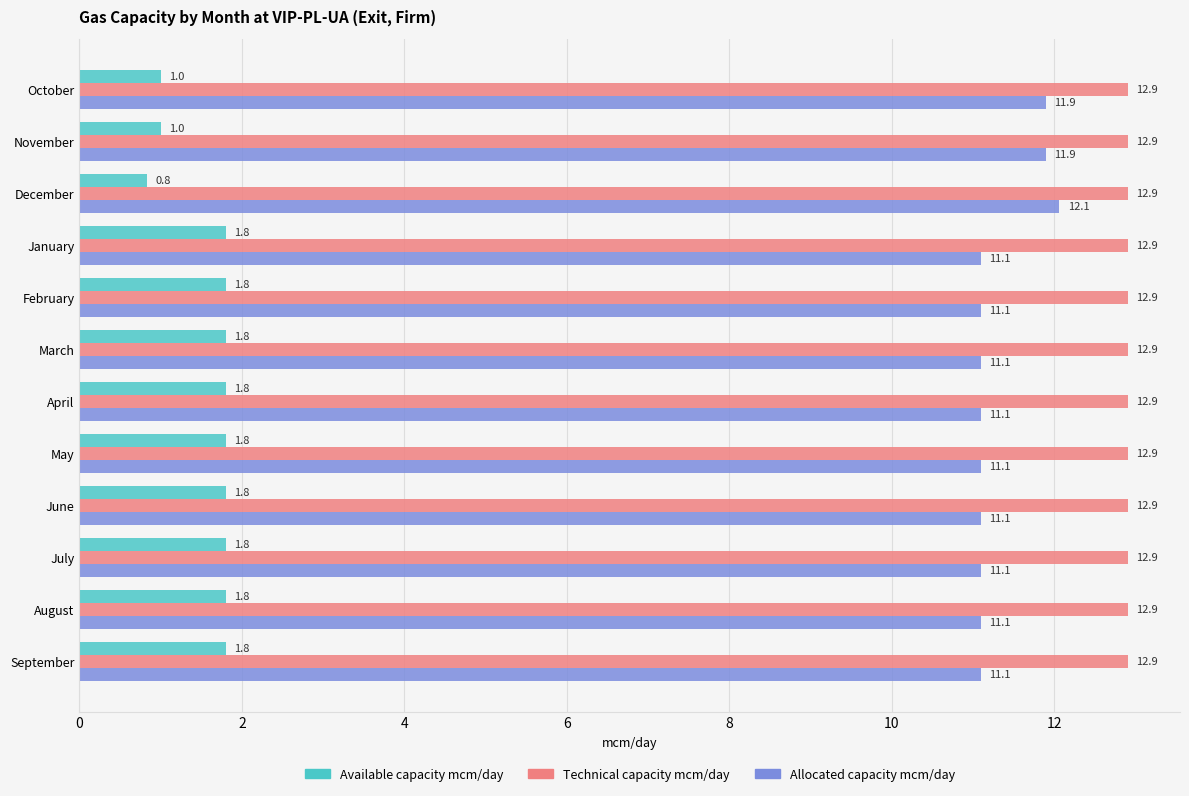

Is it true that Technical capacity mcm/day equals 12.9 at November?

True